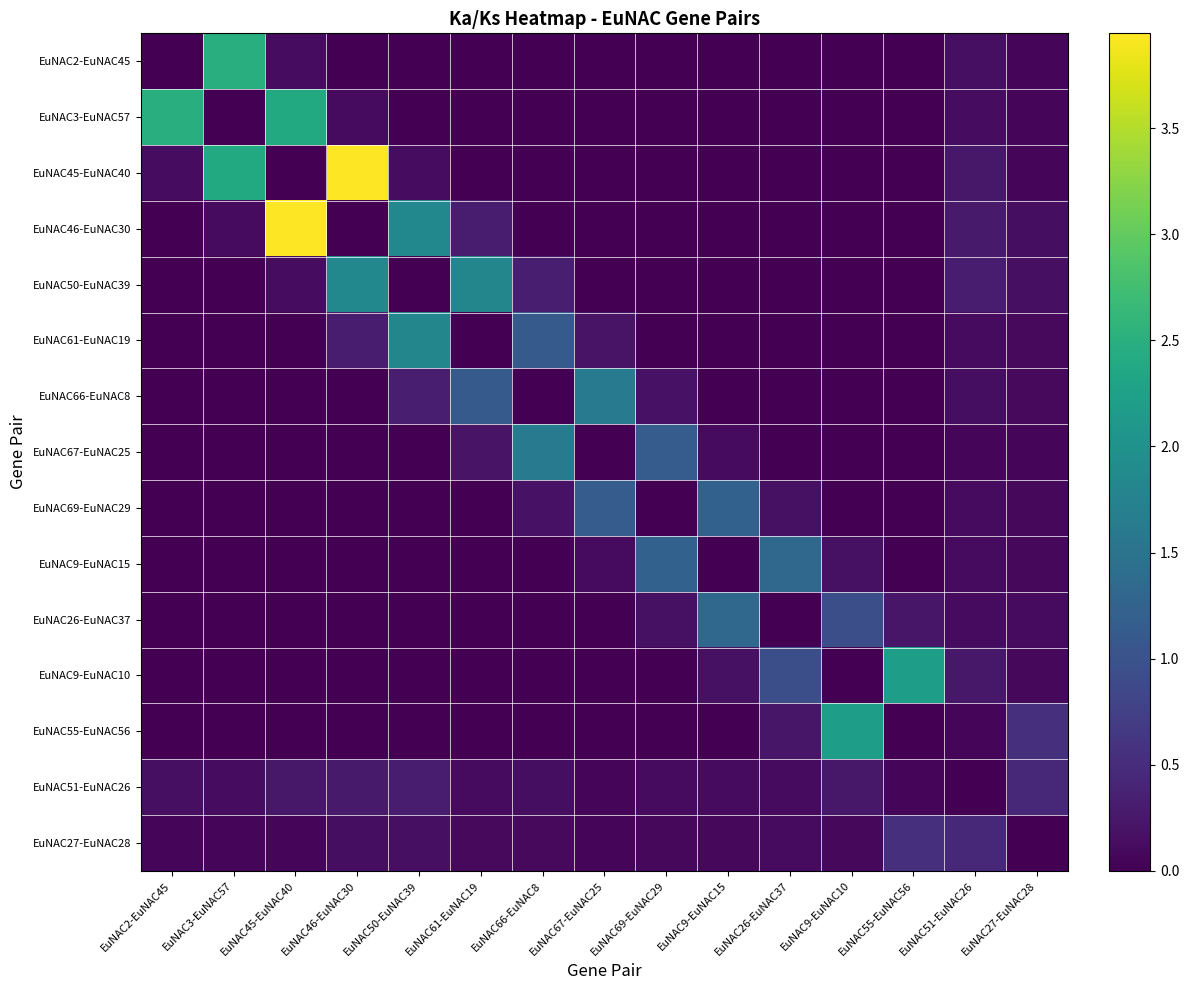

Reading left to right, what are all the values shown in this chart?

EuNAC2-EuNAC45: EuNAC2-EuNAC45=0.0	EuNAC3-EuNAC57=2.5	EuNAC45-EuNAC40=0.1	EuNAC46-EuNAC30=0.0	EuNAC50-EuNAC39=0.0	EuNAC61-EuNAC19=0.0	EuNAC66-EuNAC8=0.0	EuNAC67-EuNAC25=0.0	EuNAC69-EuNAC29=0.0	EuNAC9-EuNAC15=0.0	EuNAC26-EuNAC37=0.0	EuNAC9-EuNAC10=0.0	EuNAC55-EuNAC56=0.0	EuNAC51-EuNAC26=0.2	EuNAC27-EuNAC28=0.1
EuNAC3-EuNAC57: EuNAC2-EuNAC45=2.5	EuNAC3-EuNAC57=0.0	EuNAC45-EuNAC40=2.4	EuNAC46-EuNAC30=0.1	EuNAC50-EuNAC39=0.0	EuNAC61-EuNAC19=0.0	EuNAC66-EuNAC8=0.0	EuNAC67-EuNAC25=0.0	EuNAC69-EuNAC29=0.0	EuNAC9-EuNAC15=0.0	EuNAC26-EuNAC37=0.0	EuNAC9-EuNAC10=0.0	EuNAC55-EuNAC56=0.0	EuNAC51-EuNAC26=0.1	EuNAC27-EuNAC28=0.1
EuNAC45-EuNAC40: EuNAC2-EuNAC45=0.1	EuNAC3-EuNAC57=2.4	EuNAC45-EuNAC40=0.0	EuNAC46-EuNAC30=3.9	EuNAC50-EuNAC39=0.1	EuNAC61-EuNAC19=0.0	EuNAC66-EuNAC8=0.0	EuNAC67-EuNAC25=0.0	EuNAC69-EuNAC29=0.0	EuNAC9-EuNAC15=0.0	EuNAC26-EuNAC37=0.0	EuNAC9-EuNAC10=0.0	EuNAC55-EuNAC56=0.0	EuNAC51-EuNAC26=0.3	EuNAC27-EuNAC28=0.1
EuNAC46-EuNAC30: EuNAC2-EuNAC45=0.0	EuNAC3-EuNAC57=0.1	EuNAC45-EuNAC40=3.9	EuNAC46-EuNAC30=0.0	EuNAC50-EuNAC39=1.8	EuNAC61-EuNAC19=0.3	EuNAC66-EuNAC8=0.0	EuNAC67-EuNAC25=0.0	EuNAC69-EuNAC29=0.0	EuNAC9-EuNAC15=0.0	EuNAC26-EuNAC37=0.0	EuNAC9-EuNAC10=0.0	EuNAC55-EuNAC56=0.0	EuNAC51-EuNAC26=0.3	EuNAC27-EuNAC28=0.2
EuNAC50-EuNAC39: EuNAC2-EuNAC45=0.0	EuNAC3-EuNAC57=0.0	EuNAC45-EuNAC40=0.1	EuNAC46-EuNAC30=1.8	EuNAC50-EuNAC39=0.0	EuNAC61-EuNAC19=1.8	EuNAC66-EuNAC8=0.3	EuNAC67-EuNAC25=0.0	EuNAC69-EuNAC29=0.0	EuNAC9-EuNAC15=0.0	EuNAC26-EuNAC37=0.0	EuNAC9-EuNAC10=0.0	EuNAC55-EuNAC56=0.0	EuNAC51-EuNAC26=0.3	EuNAC27-EuNAC28=0.2
EuNAC61-EuNAC19: EuNAC2-EuNAC45=0.0	EuNAC3-EuNAC57=0.0	EuNAC45-EuNAC40=0.0	EuNAC46-EuNAC30=0.3	EuNAC50-EuNAC39=1.8	EuNAC61-EuNAC19=0.0	EuNAC66-EuNAC8=1.1	EuNAC67-EuNAC25=0.2	EuNAC69-EuNAC29=0.0	EuNAC9-EuNAC15=0.0	EuNAC26-EuNAC37=0.0	EuNAC9-EuNAC10=0.0	EuNAC55-EuNAC56=0.0	EuNAC51-EuNAC26=0.1	EuNAC27-EuNAC28=0.1
EuNAC66-EuNAC8: EuNAC2-EuNAC45=0.0	EuNAC3-EuNAC57=0.0	EuNAC45-EuNAC40=0.0	EuNAC46-EuNAC30=0.0	EuNAC50-EuNAC39=0.3	EuNAC61-EuNAC19=1.1	EuNAC66-EuNAC8=0.0	EuNAC67-EuNAC25=1.6	EuNAC69-EuNAC29=0.2	EuNAC9-EuNAC15=0.0	EuNAC26-EuNAC37=0.0	EuNAC9-EuNAC10=0.0	EuNAC55-EuNAC56=0.0	EuNAC51-EuNAC26=0.2	EuNAC27-EuNAC28=0.1
EuNAC67-EuNAC25: EuNAC2-EuNAC45=0.0	EuNAC3-EuNAC57=0.0	EuNAC45-EuNAC40=0.0	EuNAC46-EuNAC30=0.0	EuNAC50-EuNAC39=0.0	EuNAC61-EuNAC19=0.2	EuNAC66-EuNAC8=1.6	EuNAC67-EuNAC25=0.0	EuNAC69-EuNAC29=1.1	EuNAC9-EuNAC15=0.1	EuNAC26-EuNAC37=0.0	EuNAC9-EuNAC10=0.0	EuNAC55-EuNAC56=0.0	EuNAC51-EuNAC26=0.1	EuNAC27-EuNAC28=0.1
EuNAC69-EuNAC29: EuNAC2-EuNAC45=0.0	EuNAC3-EuNAC57=0.0	EuNAC45-EuNAC40=0.0	EuNAC46-EuNAC30=0.0	EuNAC50-EuNAC39=0.0	EuNAC61-EuNAC19=0.0	EuNAC66-EuNAC8=0.2	EuNAC67-EuNAC25=1.1	EuNAC69-EuNAC29=0.0	EuNAC9-EuNAC15=1.2	EuNAC26-EuNAC37=0.2	EuNAC9-EuNAC10=0.0	EuNAC55-EuNAC56=0.0	EuNAC51-EuNAC26=0.1	EuNAC27-EuNAC28=0.1
EuNAC9-EuNAC15: EuNAC2-EuNAC45=0.0	EuNAC3-EuNAC57=0.0	EuNAC45-EuNAC40=0.0	EuNAC46-EuNAC30=0.0	EuNAC50-EuNAC39=0.0	EuNAC61-EuNAC19=0.0	EuNAC66-EuNAC8=0.0	EuNAC67-EuNAC25=0.1	EuNAC69-EuNAC29=1.2	EuNAC9-EuNAC15=0.0	EuNAC26-EuNAC37=1.3	EuNAC9-EuNAC10=0.2	EuNAC55-EuNAC56=0.0	EuNAC51-EuNAC26=0.1	EuNAC27-EuNAC28=0.1
EuNAC26-EuNAC37: EuNAC2-EuNAC45=0.0	EuNAC3-EuNAC57=0.0	EuNAC45-EuNAC40=0.0	EuNAC46-EuNAC30=0.0	EuNAC50-EuNAC39=0.0	EuNAC61-EuNAC19=0.0	EuNAC66-EuNAC8=0.0	EuNAC67-EuNAC25=0.0	EuNAC69-EuNAC29=0.2	EuNAC9-EuNAC15=1.3	EuNAC26-EuNAC37=0.0	EuNAC9-EuNAC10=1.0	EuNAC55-EuNAC56=0.2	EuNAC51-EuNAC26=0.1	EuNAC27-EuNAC28=0.1
EuNAC9-EuNAC10: EuNAC2-EuNAC45=0.0	EuNAC3-EuNAC57=0.0	EuNAC45-EuNAC40=0.0	EuNAC46-EuNAC30=0.0	EuNAC50-EuNAC39=0.0	EuNAC61-EuNAC19=0.0	EuNAC66-EuNAC8=0.0	EuNAC67-EuNAC25=0.0	EuNAC69-EuNAC29=0.0	EuNAC9-EuNAC15=0.2	EuNAC26-EuNAC37=1.0	EuNAC9-EuNAC10=0.0	EuNAC55-EuNAC56=2.2	EuNAC51-EuNAC26=0.3	EuNAC27-EuNAC28=0.1
EuNAC55-EuNAC56: EuNAC2-EuNAC45=0.0	EuNAC3-EuNAC57=0.0	EuNAC45-EuNAC40=0.0	EuNAC46-EuNAC30=0.0	EuNAC50-EuNAC39=0.0	EuNAC61-EuNAC19=0.0	EuNAC66-EuNAC8=0.0	EuNAC67-EuNAC25=0.0	EuNAC69-EuNAC29=0.0	EuNAC9-EuNAC15=0.0	EuNAC26-EuNAC37=0.2	EuNAC9-EuNAC10=2.2	EuNAC55-EuNAC56=0.0	EuNAC51-EuNAC26=0.1	EuNAC27-EuNAC28=0.5
EuNAC51-EuNAC26: EuNAC2-EuNAC45=0.2	EuNAC3-EuNAC57=0.1	EuNAC45-EuNAC40=0.3	EuNAC46-EuNAC30=0.3	EuNAC50-EuNAC39=0.3	EuNAC61-EuNAC19=0.1	EuNAC66-EuNAC8=0.2	EuNAC67-EuNAC25=0.1	EuNAC69-EuNAC29=0.1	EuNAC9-EuNAC15=0.1	EuNAC26-EuNAC37=0.1	EuNAC9-EuNAC10=0.3	EuNAC55-EuNAC56=0.1	EuNAC51-EuNAC26=0.0	EuNAC27-EuNAC28=0.5
EuNAC27-EuNAC28: EuNAC2-EuNAC45=0.1	EuNAC3-EuNAC57=0.1	EuNAC45-EuNAC40=0.1	EuNAC46-EuNAC30=0.2	EuNAC50-EuNAC39=0.2	EuNAC61-EuNAC19=0.1	EuNAC66-EuNAC8=0.1	EuNAC67-EuNAC25=0.1	EuNAC69-EuNAC29=0.1	EuNAC9-EuNAC15=0.1	EuNAC26-EuNAC37=0.1	EuNAC9-EuNAC10=0.1	EuNAC55-EuNAC56=0.5	EuNAC51-EuNAC26=0.5	EuNAC27-EuNAC28=0.0